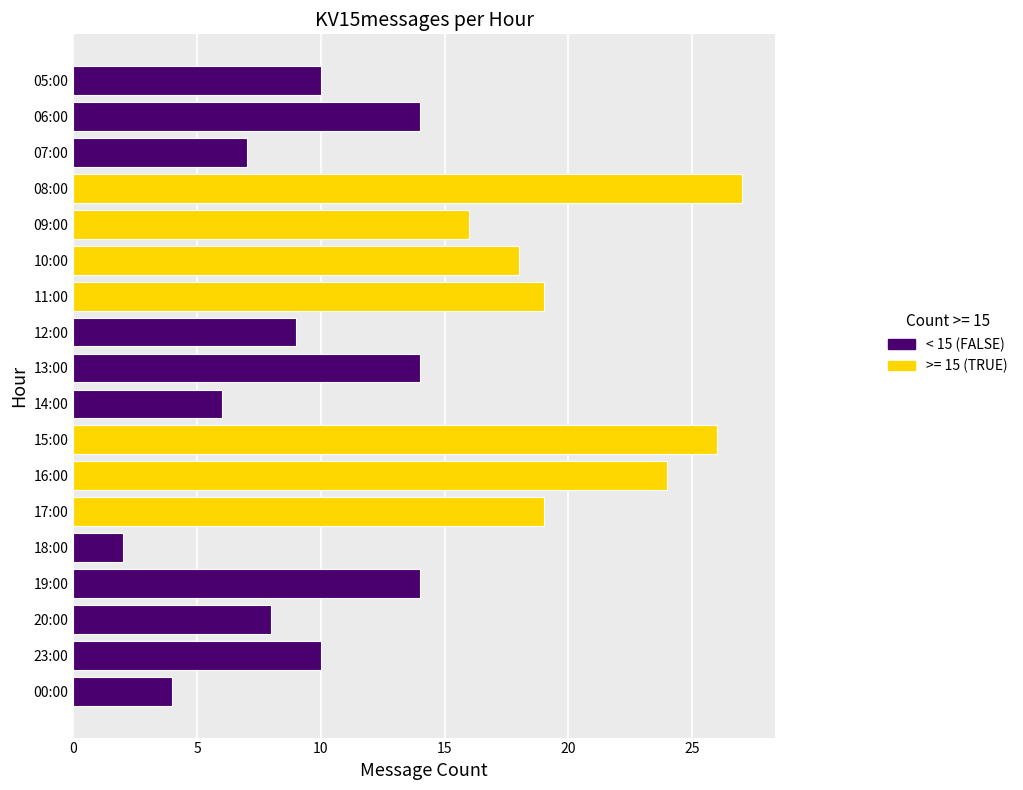

Reading top to bottom, what are all the values shown in this chart?

10	14	7	27	16	18	19	9	14	6	26	24	19	2	14	8	10	4